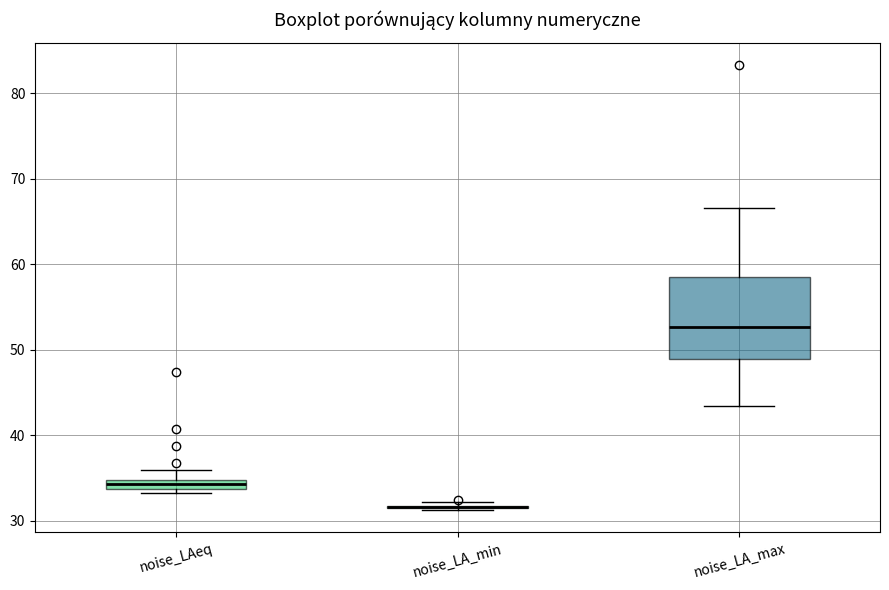

Which box is the tallest, from its lower edge to its upper edge?

noise_LA_max